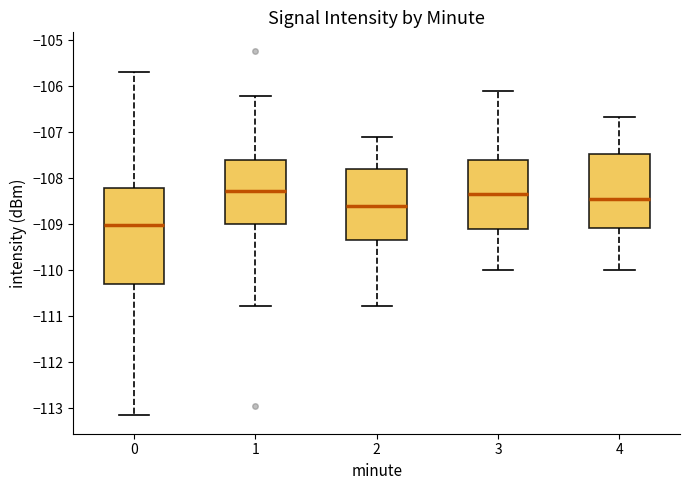

Where does the upper whisker of the box at x = 4 end on the y-axis? The values are not printed on the chart, so give them approximately, as read against the axis.

-106.7